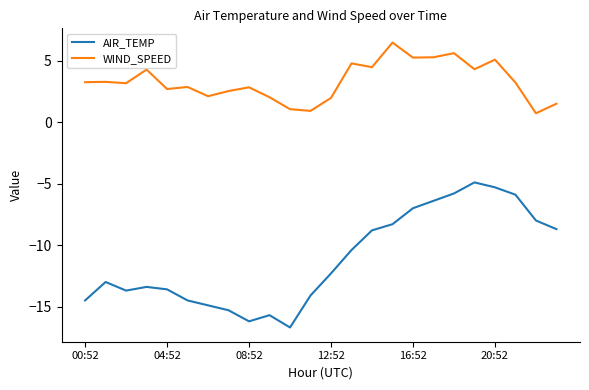

Rank the series by their average value, from lowest to highest.

AIR_TEMP, WIND_SPEED